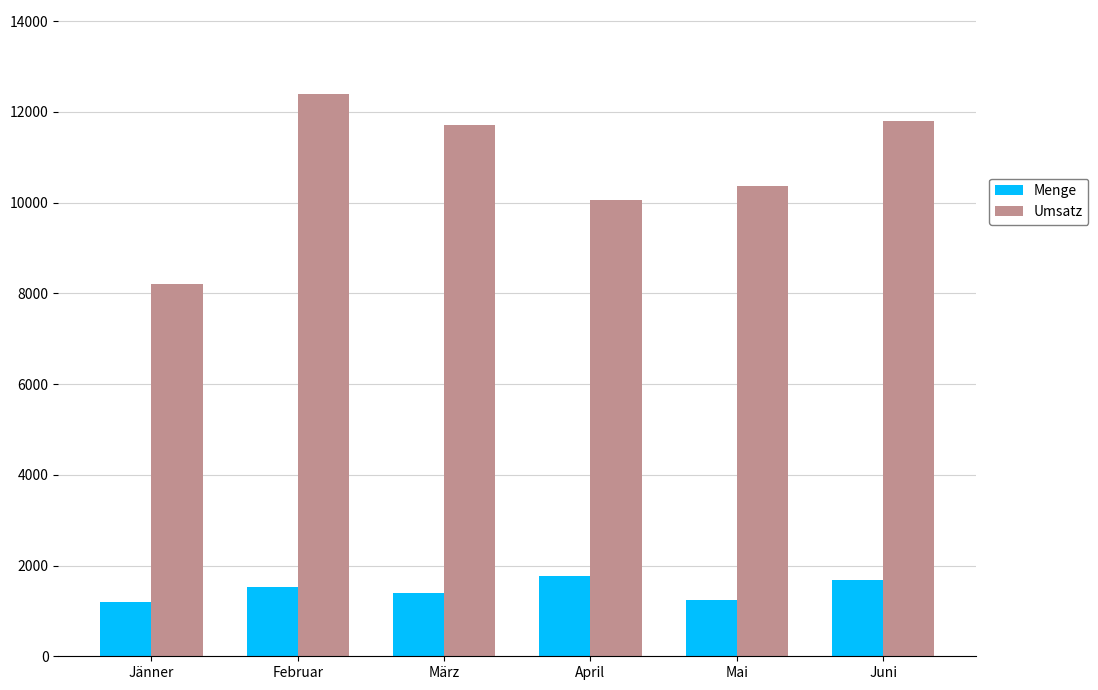

Read the Menge value at Mai, to the nearest 100.

1200